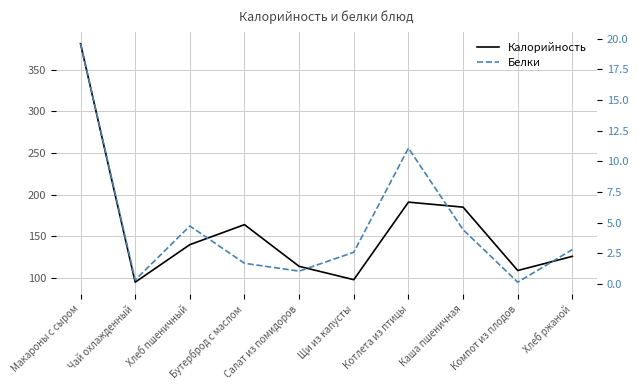

How many data points in Белки are less than 2?

4